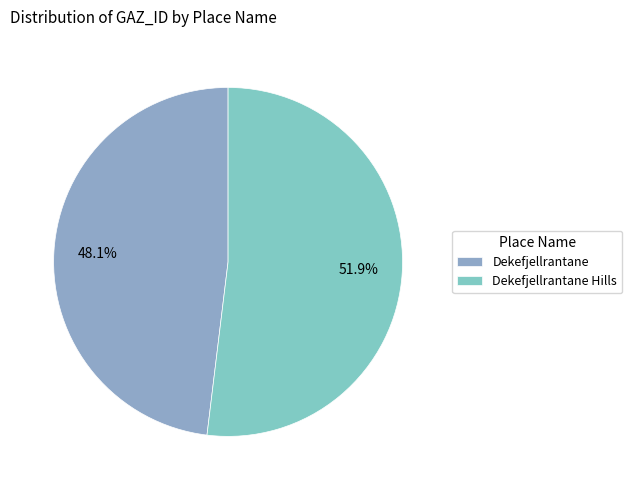

To the nearest percent, what is the average slice percentage?

50%